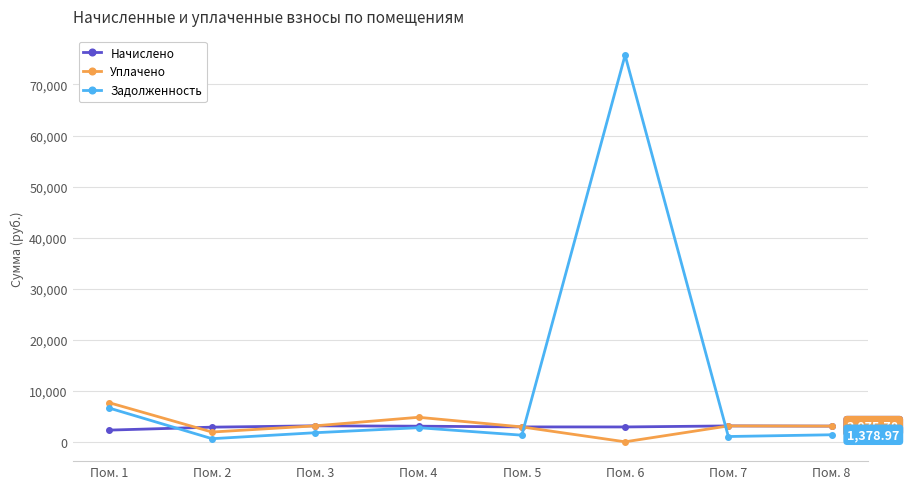

Between which two adjacent categories do Начислено and Уплачено first intersect?

Пом. 1 and Пом. 2